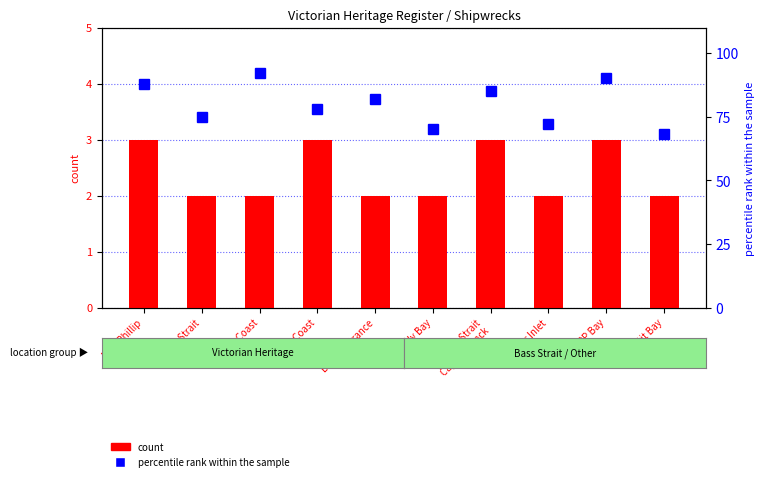

At which label is percentile rank within the sample closest to 80?

West Coast